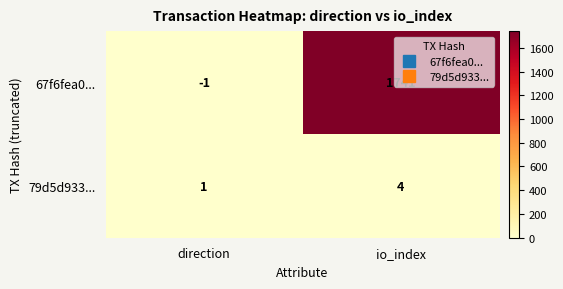

Which series has the largest range (max minus min)?

67f6fea0...